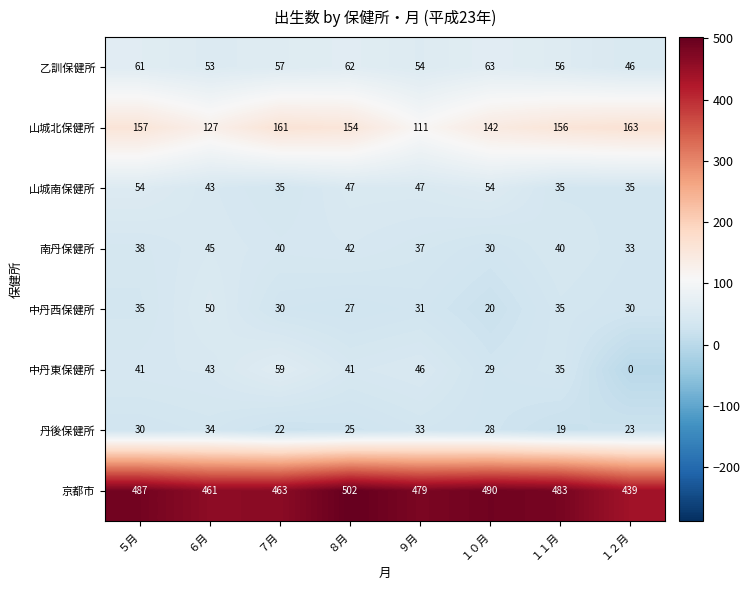

How many data points does each series have?

8